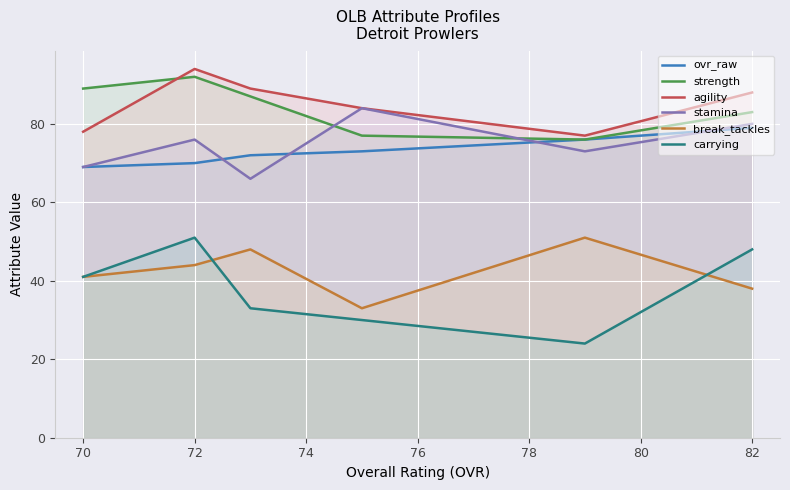

Which series changed the most between 70 and 72?

agility